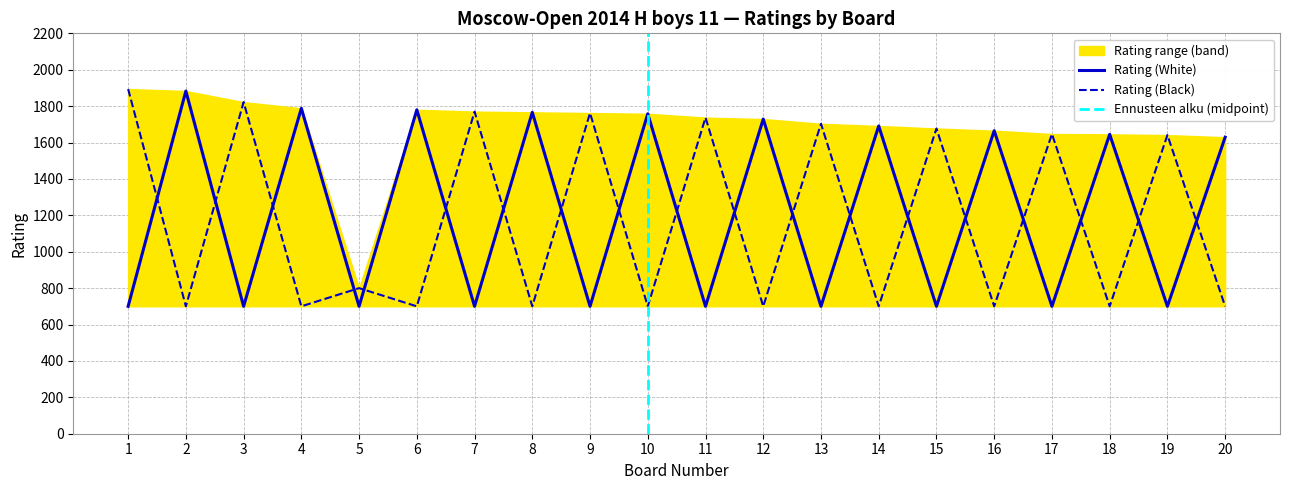

Where do Rating (White) and Rating (Black) first cross each other?

1 and 2